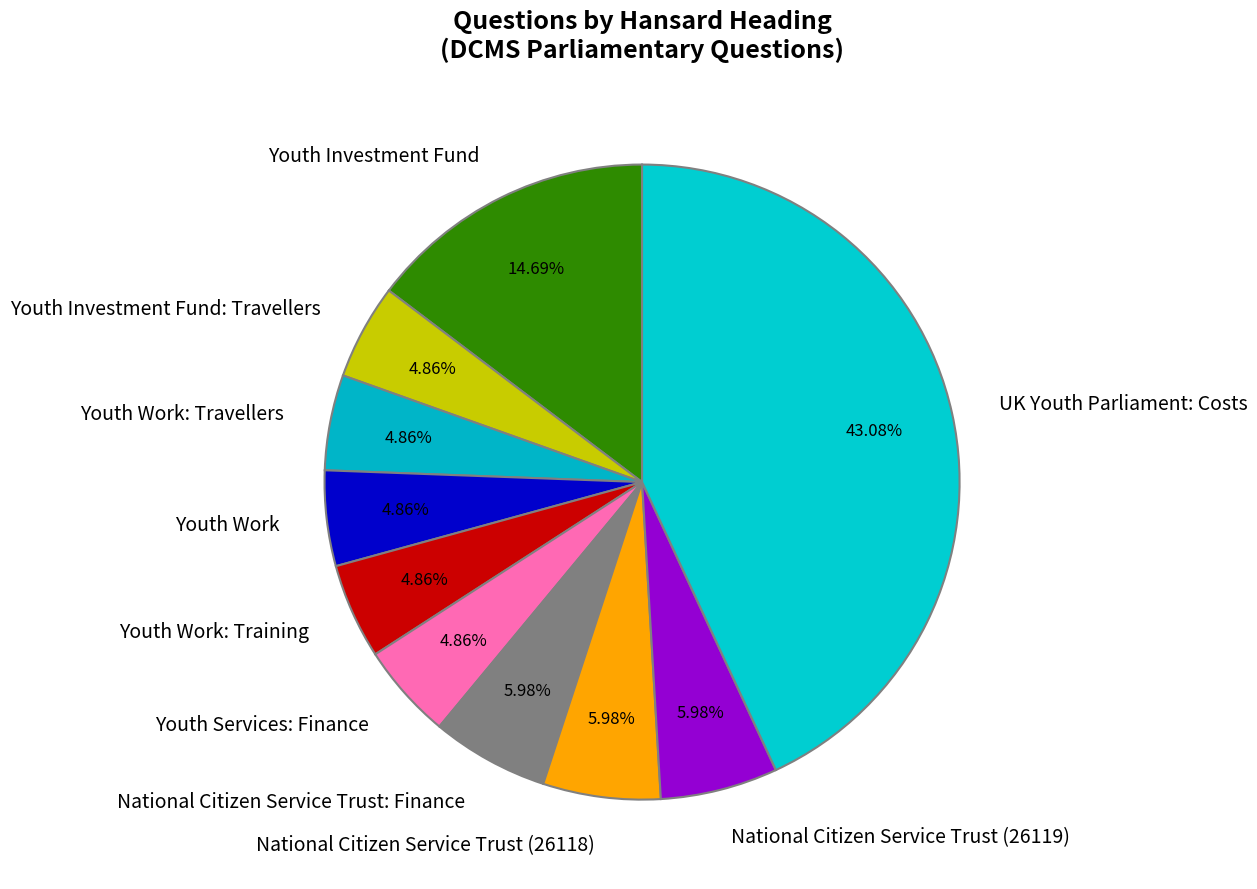

Is it true that Youth Investment Fund is 15% of the pie?

True